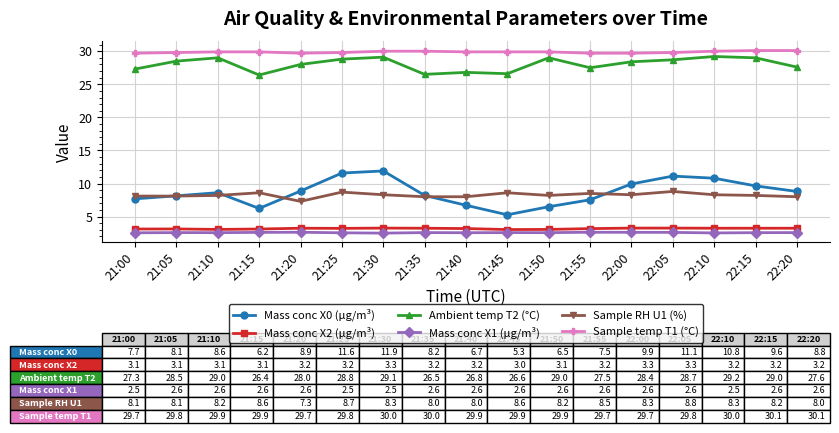

What is the smallest value displayed?

2.5